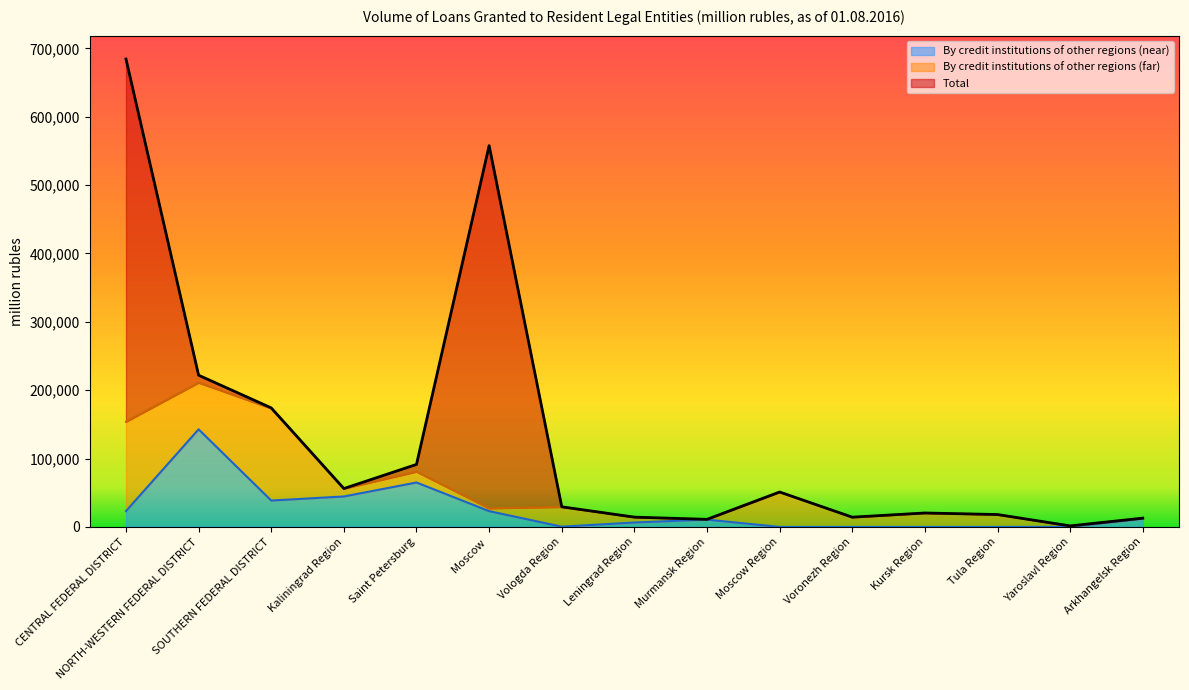

Where is the first local minimum for By credit institutions of other regions (near)?

SOUTHERN FEDERAL DISTRICT